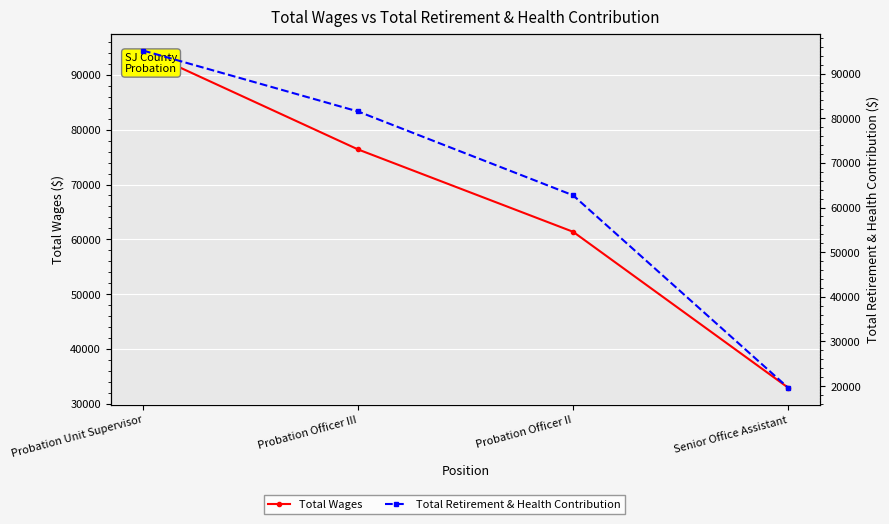

Which label corresponds to the largest value in the chart?

Probation Unit Supervisor